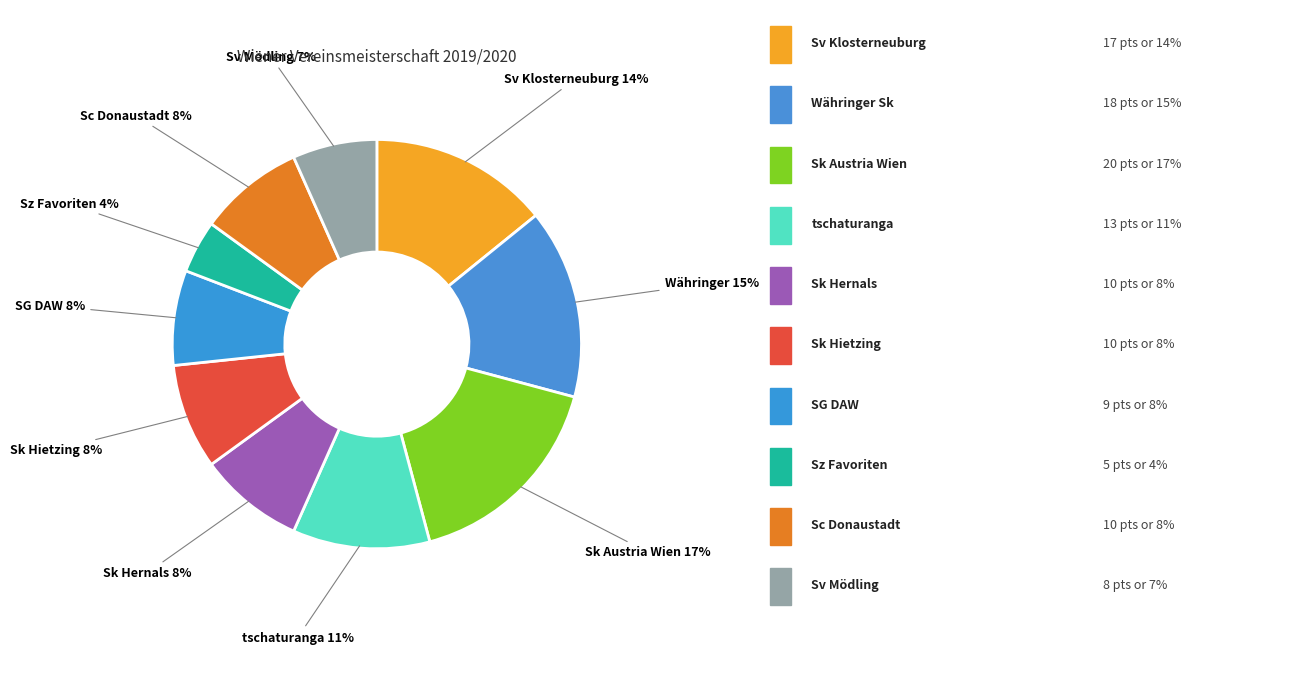

Rank the categories by value from lowest to highest.

Sz Favoriten, Sv Mödling, SG DAW, Sk Hernals, Sk Hietzing, Sc Donaustadt, tschaturanga, Sv Klosterneuburg, Währinger Sk, Sk Austria Wien